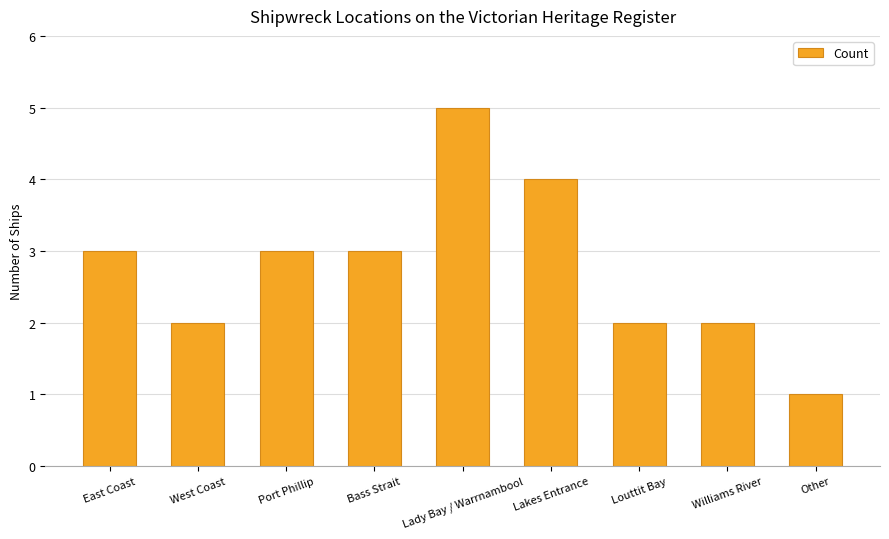

Reading left to right, transcribe all the data shown in this chart.

East Coast=3	West Coast=2	Port Phillip=3	Bass Strait=3	Lady Bay / Warrnambool=5	Lakes Entrance=4	Louttit Bay=2	Williams River=2	Other=1